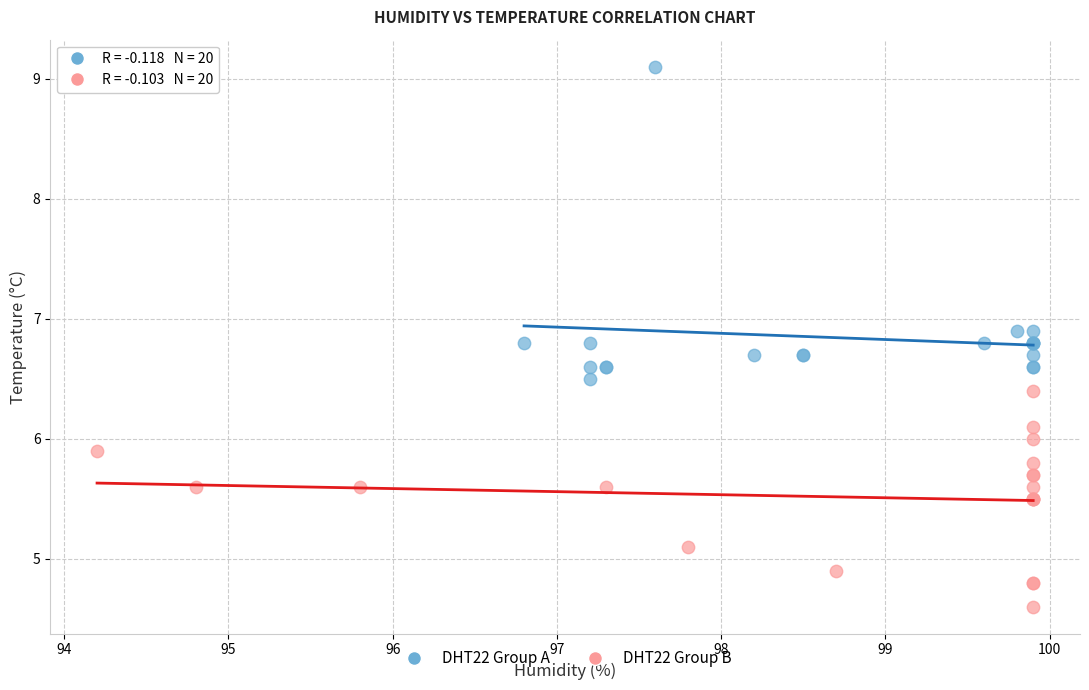

Which series has the largest Y range (max minus min)?

DHT22 Group A